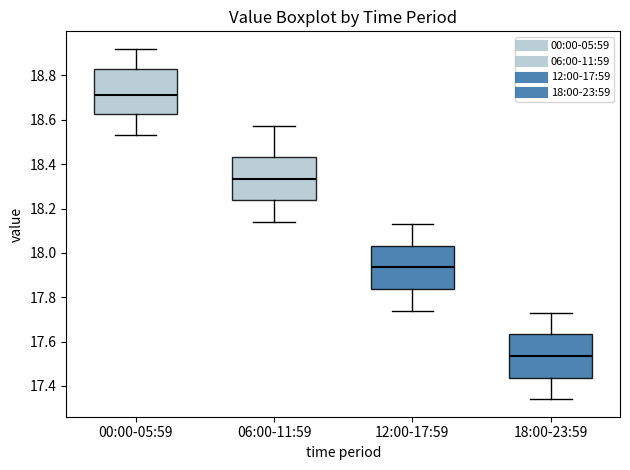

Which box has the highest median line?

00:00-05:59